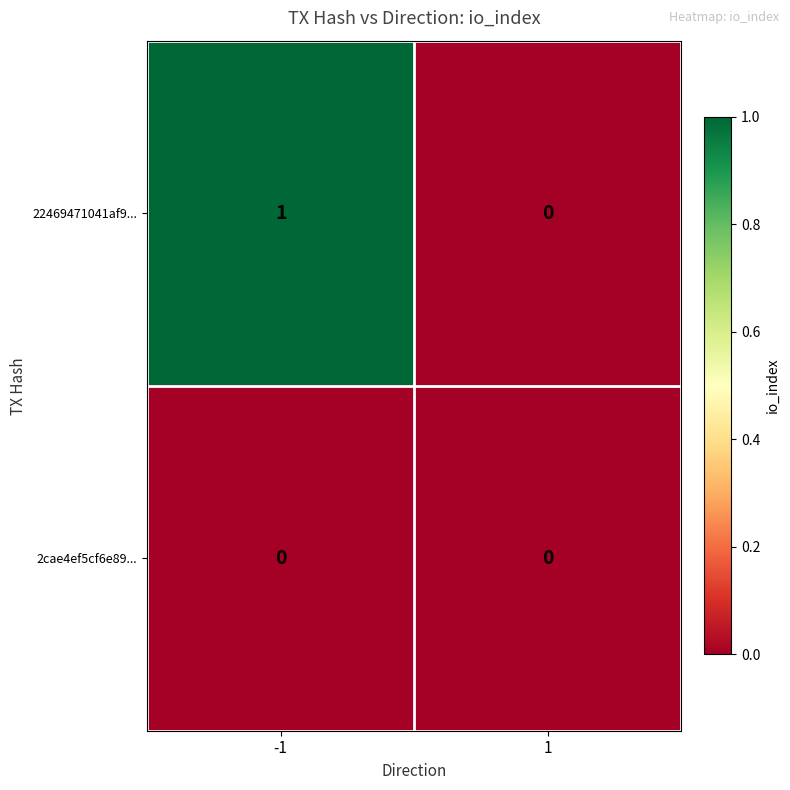

Which series changed the most between -1 and 1?

22469471041af9...